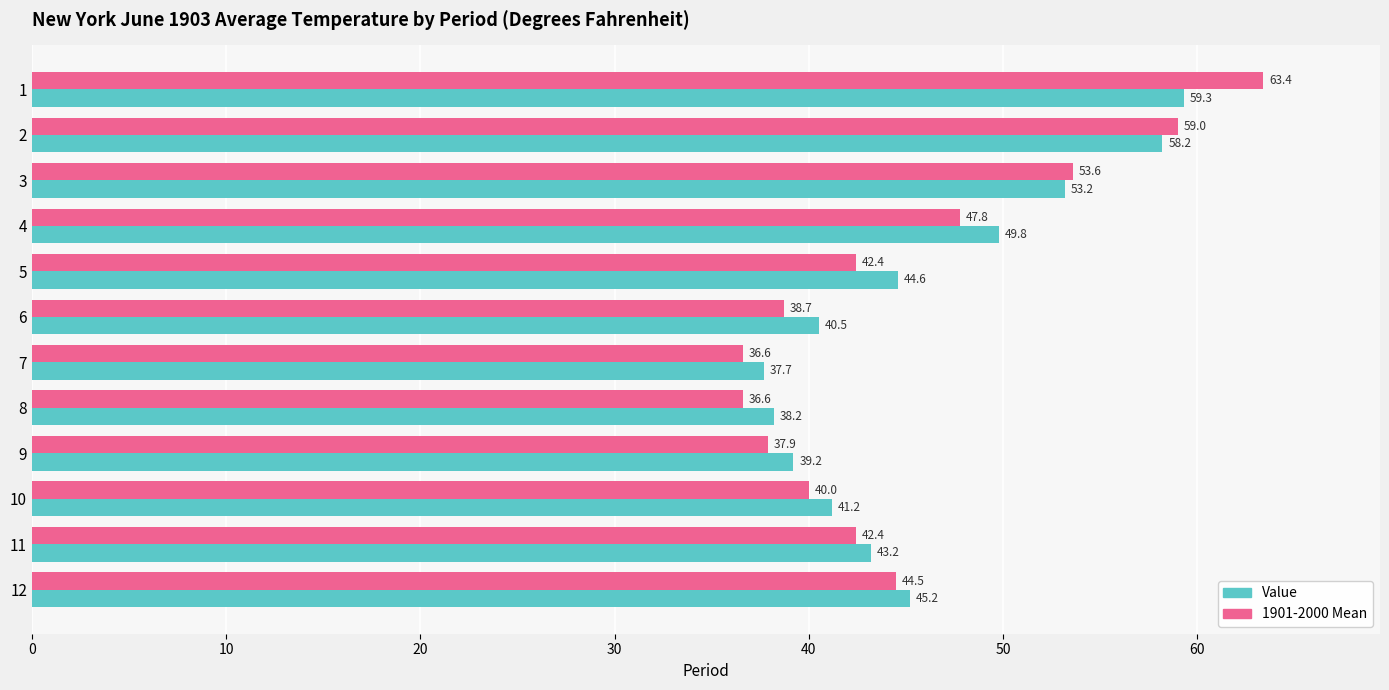

At how many categories does at least one series exceed 44?

6